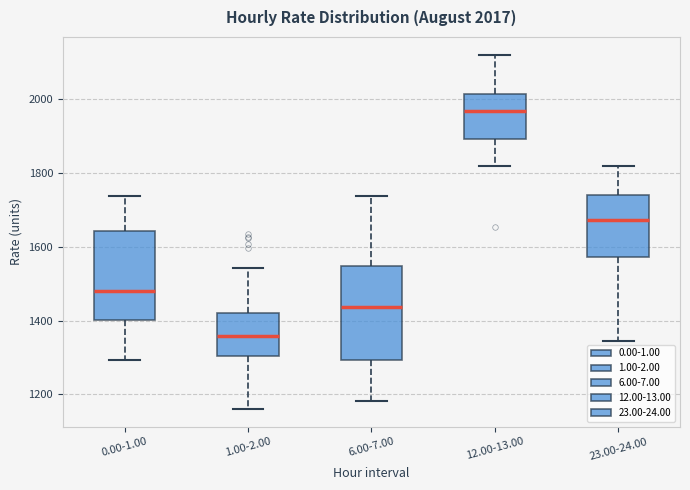

Which box has the highest median line?

12.00-13.00